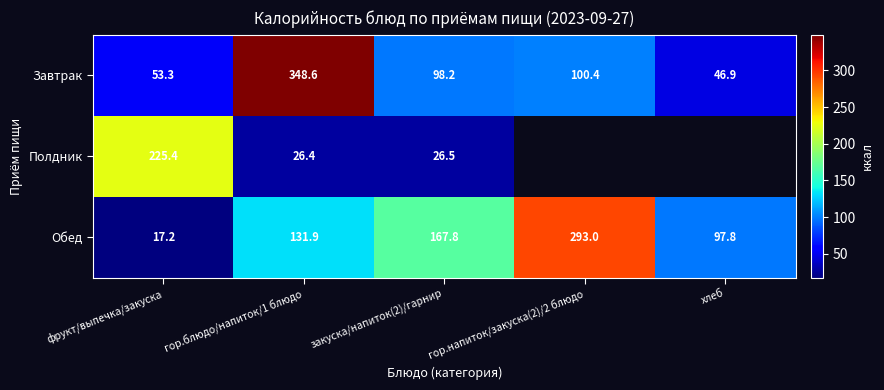

Which category has the lowest value in the Завтрак series?

хлеб